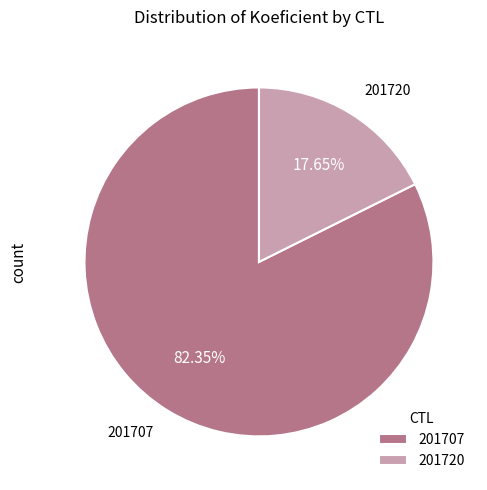

To the nearest percent, what is the combined percentage of 201707 and 201720?

100%